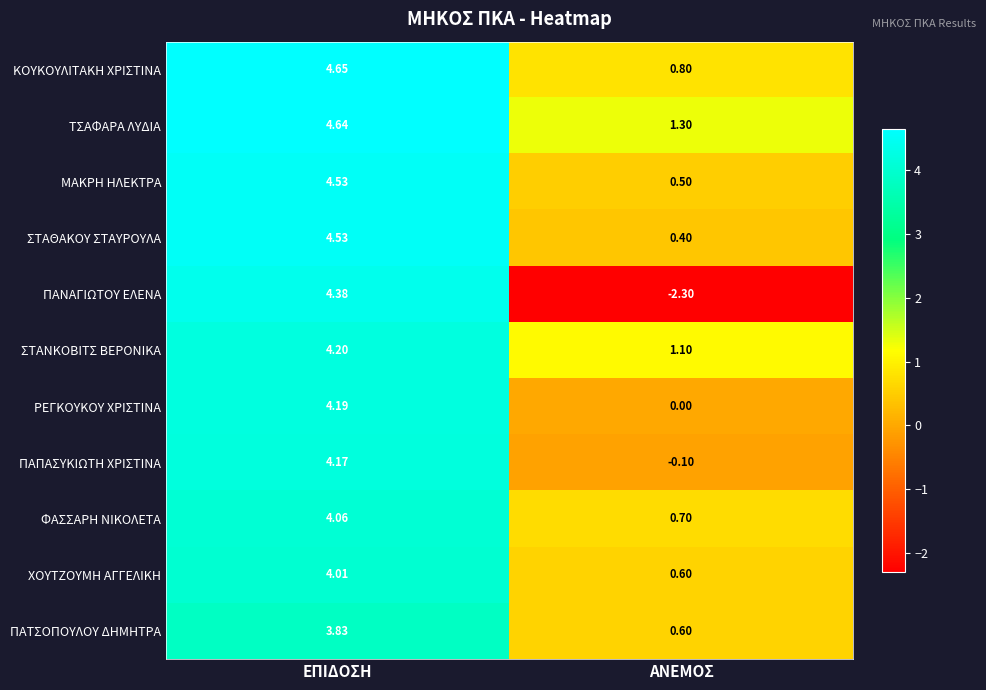

Between ΕΠΙΔΟΣΗ and ΑΝΕΜΟΣ, which series saw the biggest shift?

ΠΑΝΑΓΙΩΤΟΥ ΕΛΕΝΑ